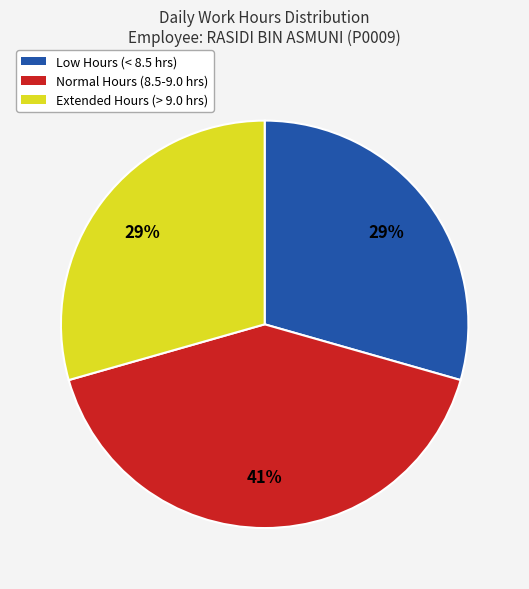

Is there a majority slice in this chart?

No